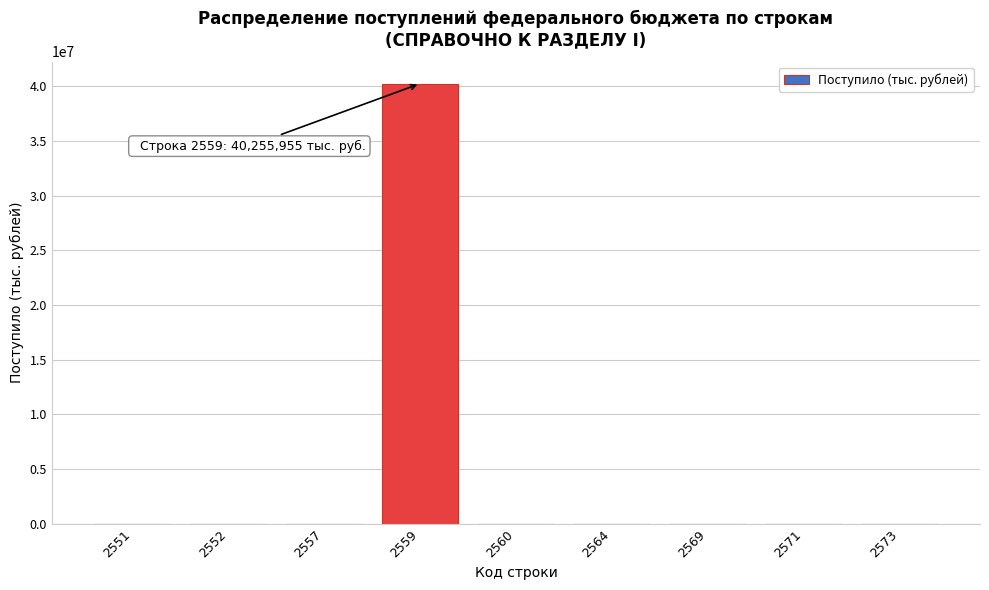

Is it true that the value at 2559 is 40255955?

True